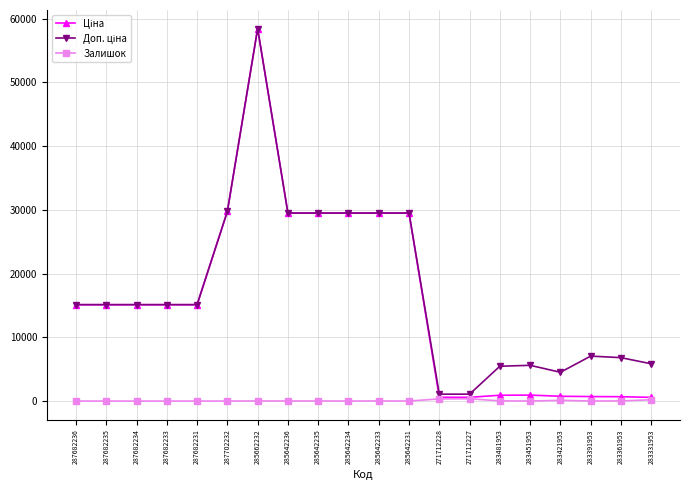

What is the greatest value displayed?

58426.5